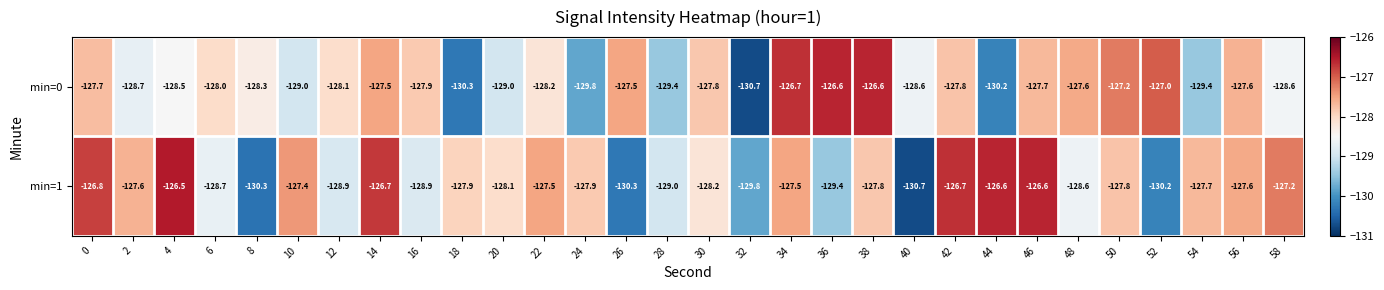

Which series has the largest total across all categories?

min=1